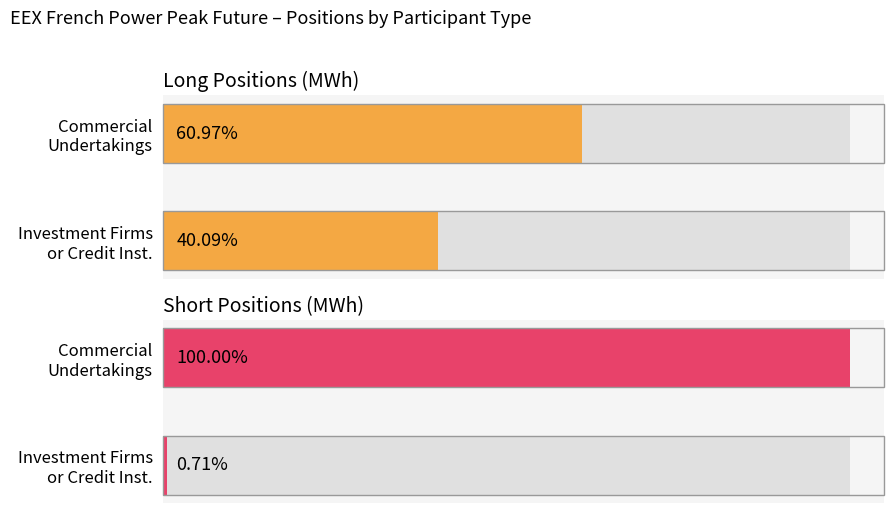

What is the difference between the highest and lowest values at Investment Firms Long/Short?

6812880